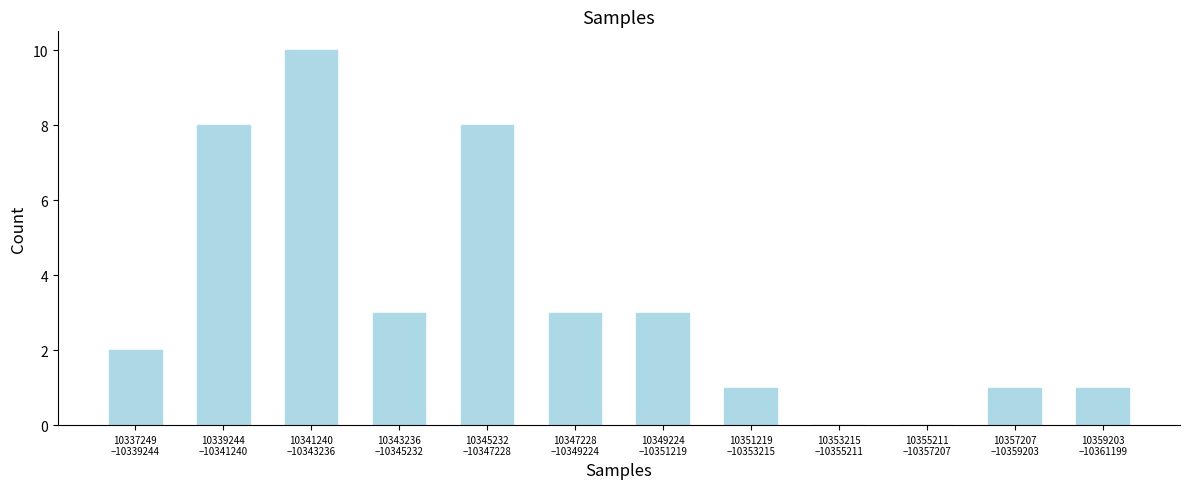

What is the sum of all values?

40